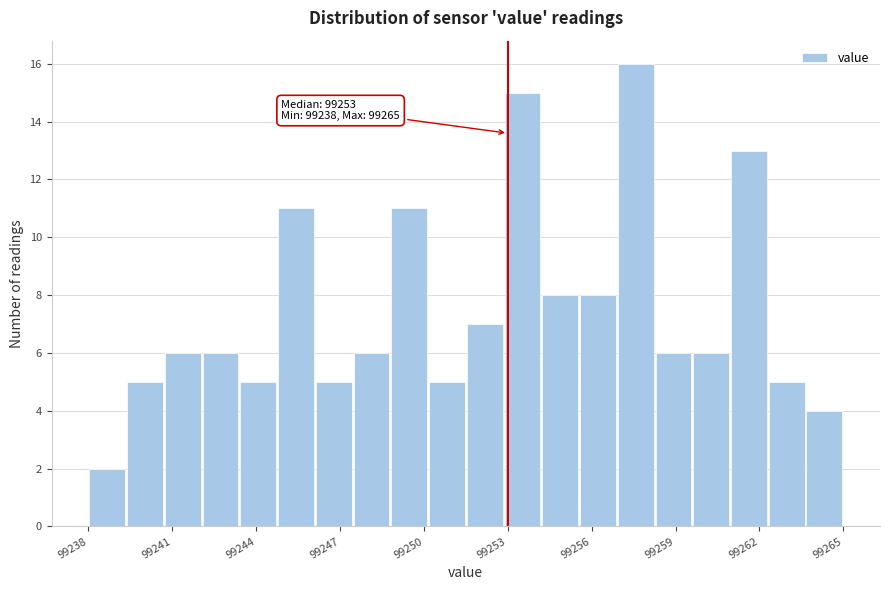

Around what value on the x-axis is the tallest bar? Give the approximate position of its centre, as read against the axis.

99257.5